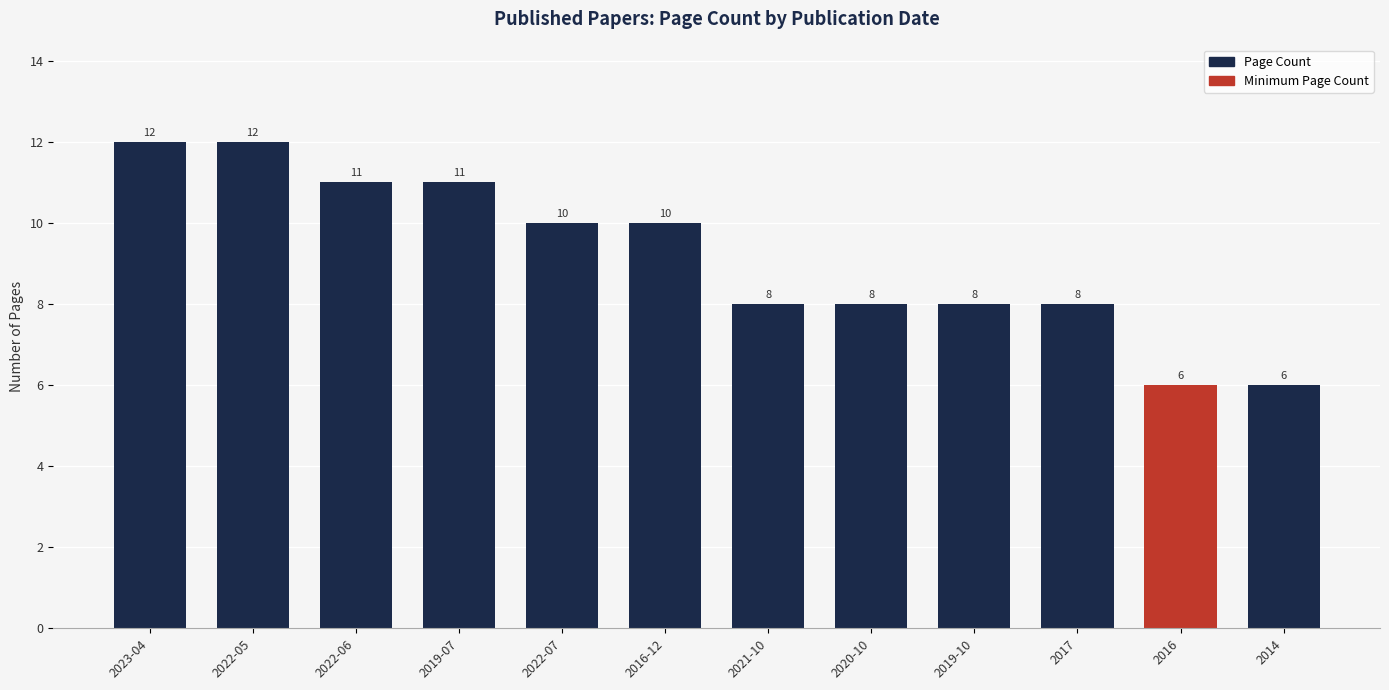

What is the change in value from 2019-07 to 2017?

-3